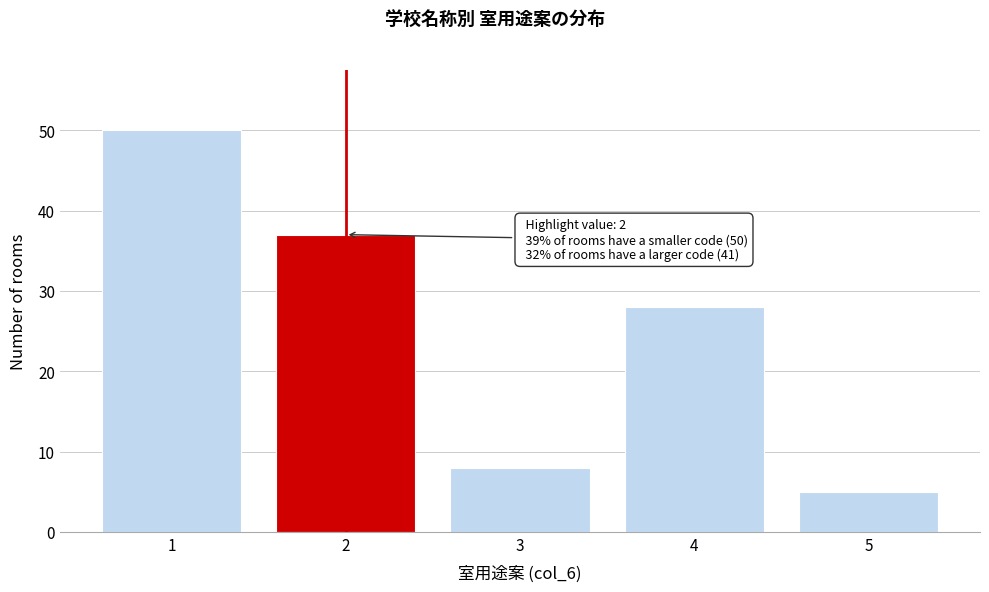

Over which range of the x-axis is the bar tallest?

0.5 to 1.5